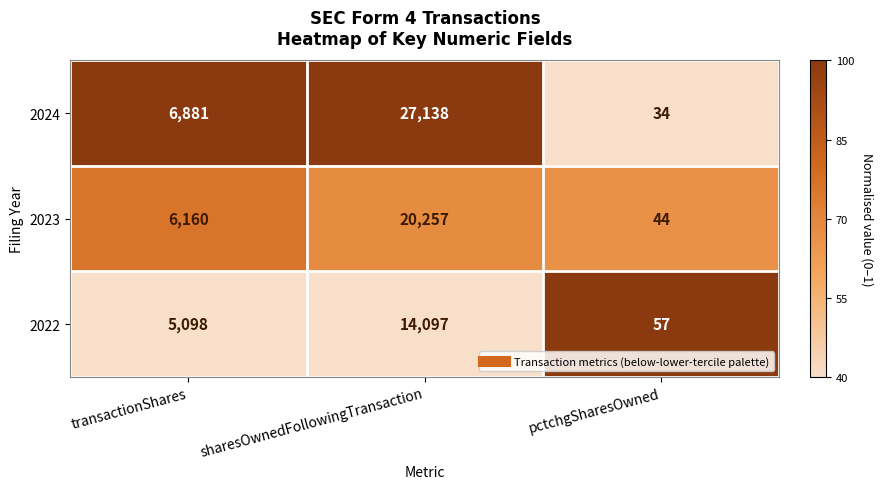

How many data points does each series have?

3